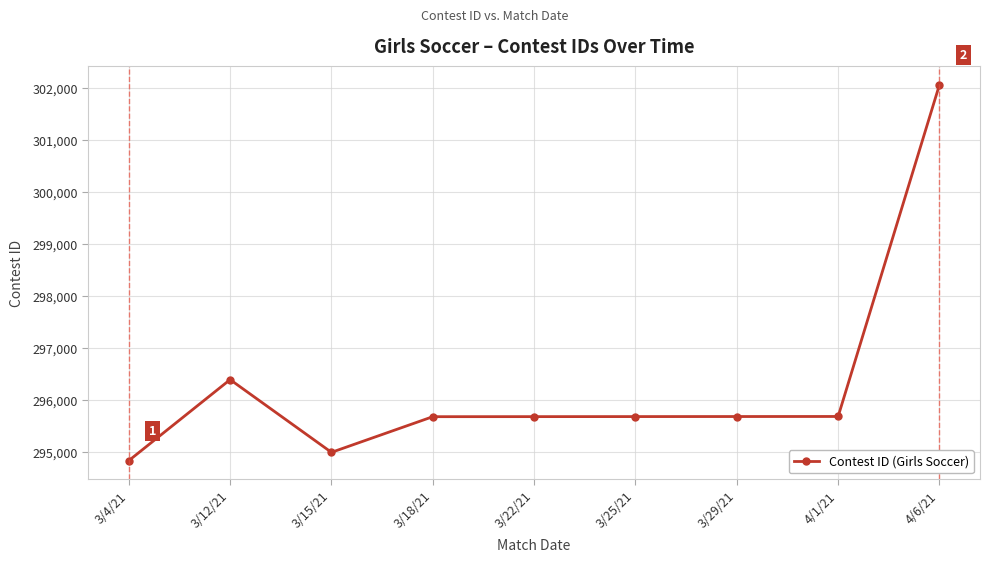

What is the minimum value shown in the chart?

294839